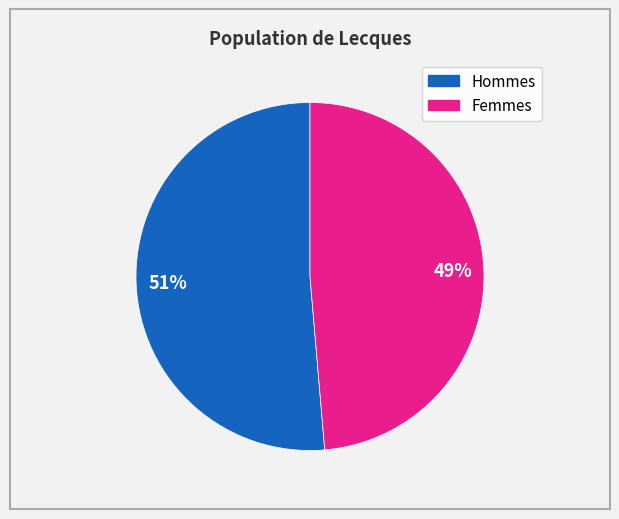

Does any single category account for the majority?

Yes